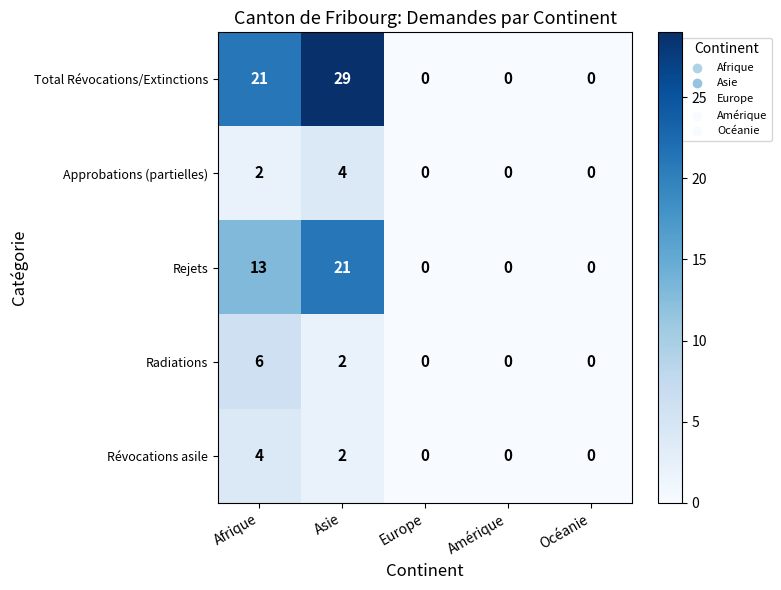

What is the total value across all series at Afrique?

46